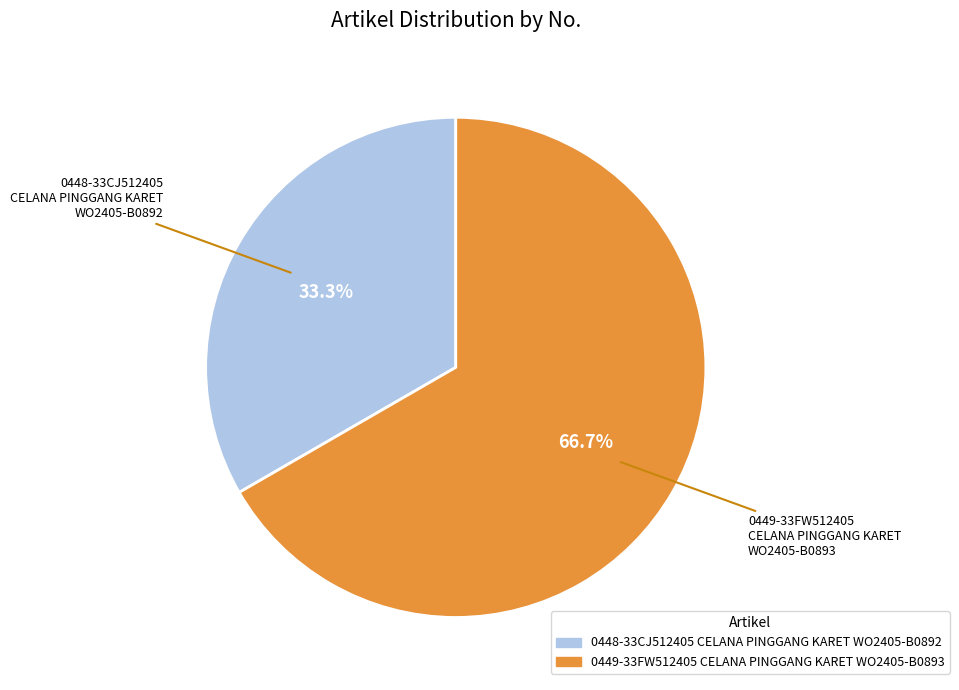

What percentage do 0449-33FW512405 CELANA PINGGANG KARET WO2405-B0893 and 0448-33CJ512405 CELANA PINGGANG KARET WO2405-B0892 together represent?

100.0%